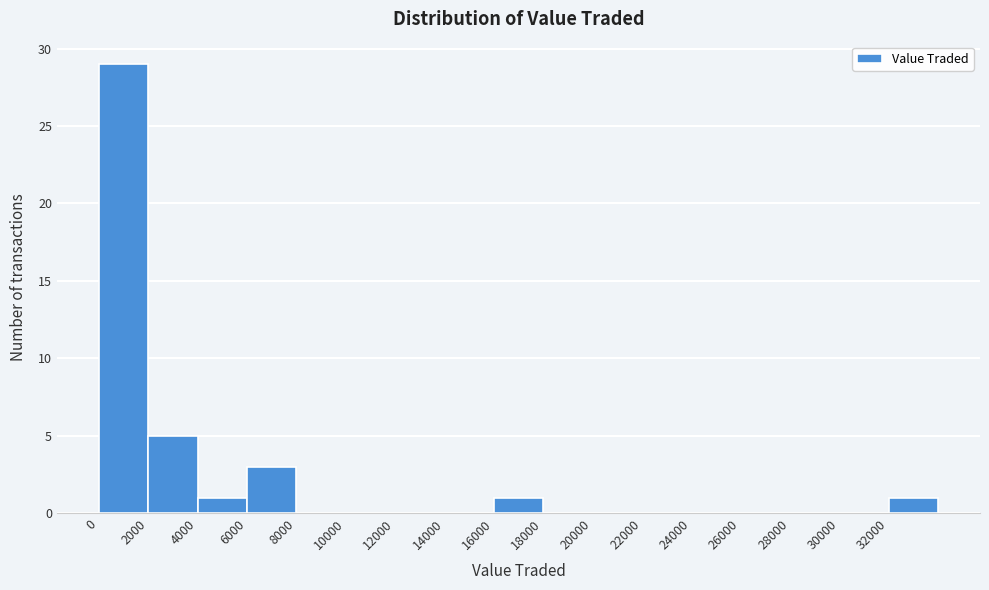

Reading left to right, transcribe this chart: for each bar, give the range it covers on the x-axis and its height. The values are not printed on the chart, so give them approximately, as read against the axis.

0 to 2000: 29
2000 to 4000: 5
4000 to 6000: 1
6000 to 8000: 3
8000 to 10000: 0
10000 to 12000: 0
12000 to 14000: 0
14000 to 16000: 0
16000 to 18000: 1
18000 to 20000: 0
20000 to 22000: 0
22000 to 24000: 0
24000 to 26000: 0
26000 to 28000: 0
28000 to 30000: 0
30000 to 32000: 0
32000 to 34000: 1